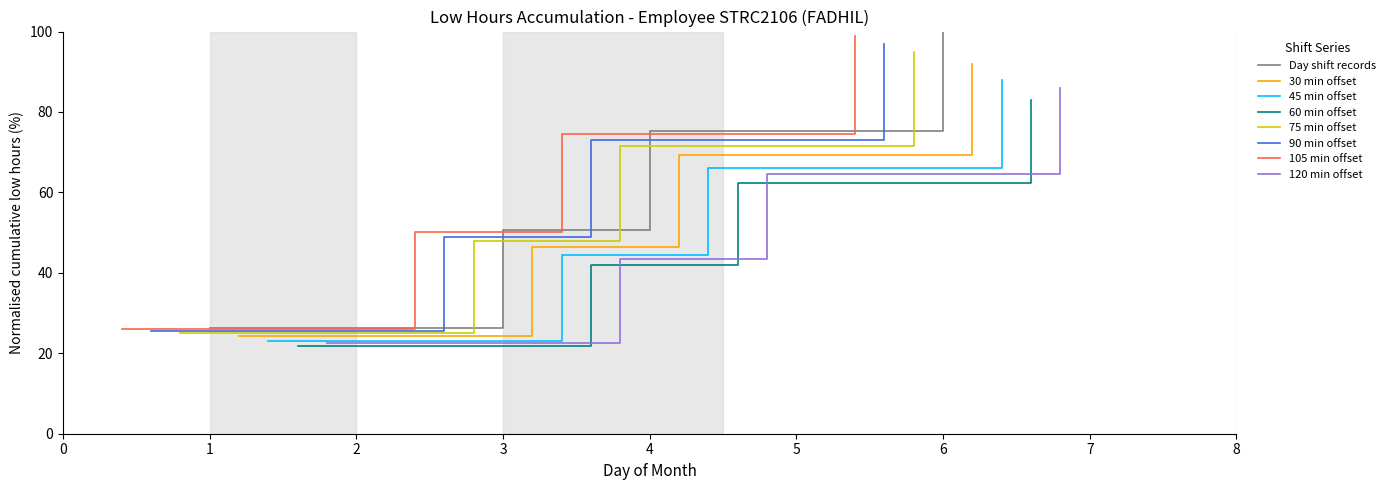

Rank the categories by Day shift records value from lowest to highest.

1, 3, 4, 6